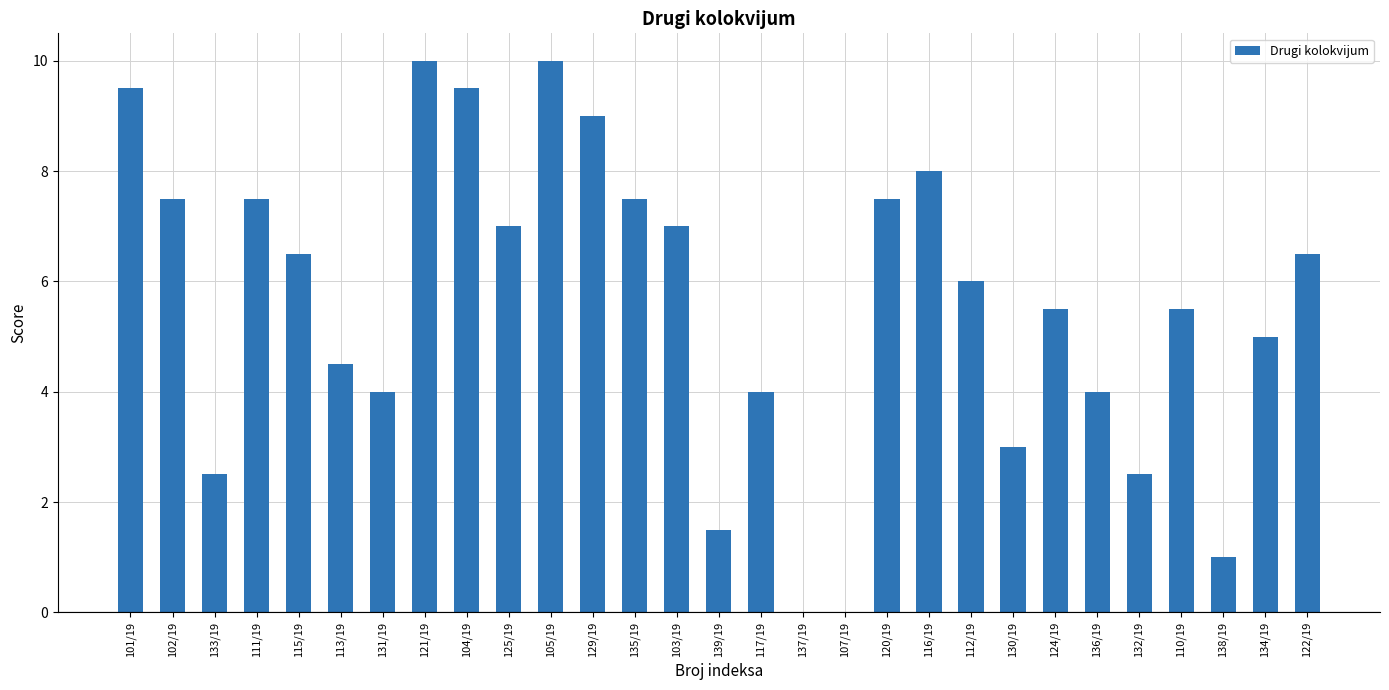

Where does the data first go above 6?

101/19